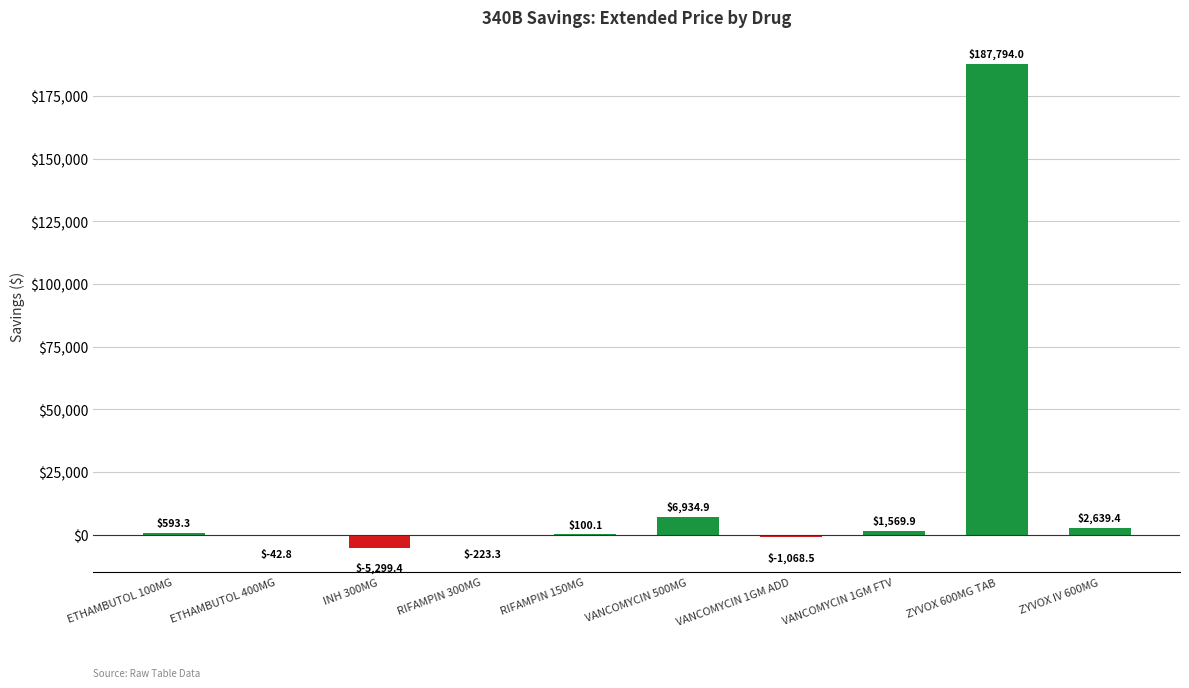

Which has a higher value, ZYVOX 600MG TAB or VANCOMYCIN 1GM ADD?

ZYVOX 600MG TAB